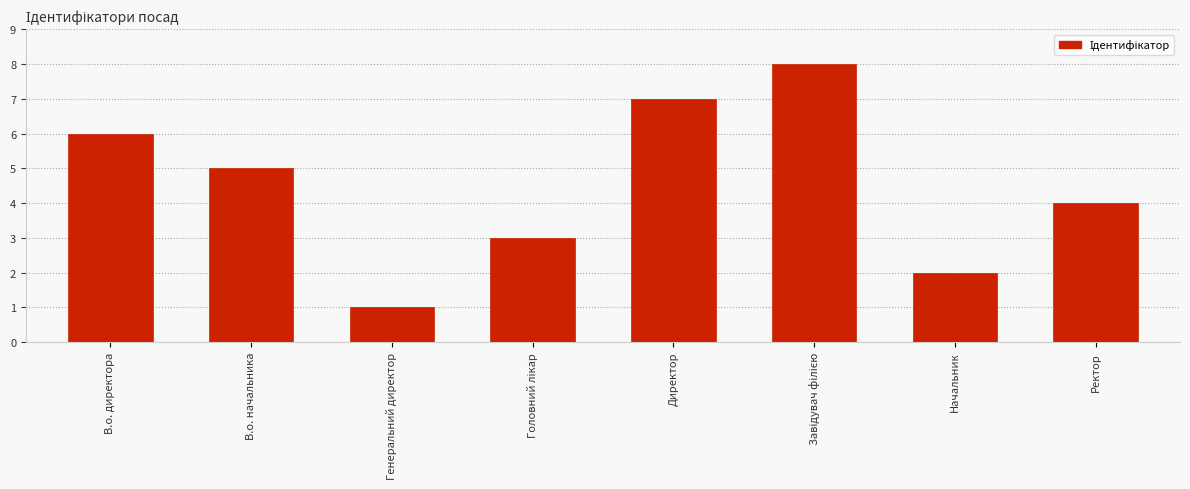

What position from the left is Ректор?

8